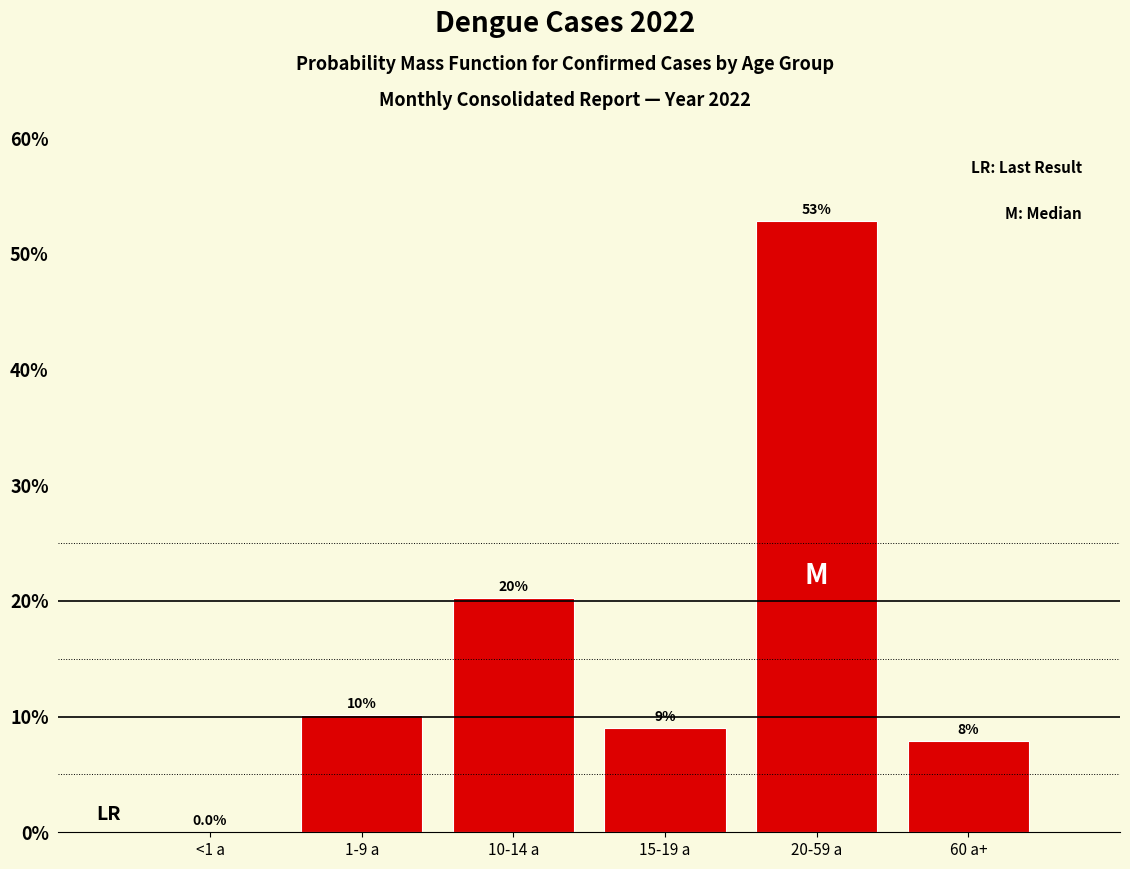

Reading right to left, list all the values displayed in this chart.

60 a+=7.9	20-59 a=52.8	15-19 a=9.0	10-14 a=20.2	1-9 a=10.1	<1 a=0.0